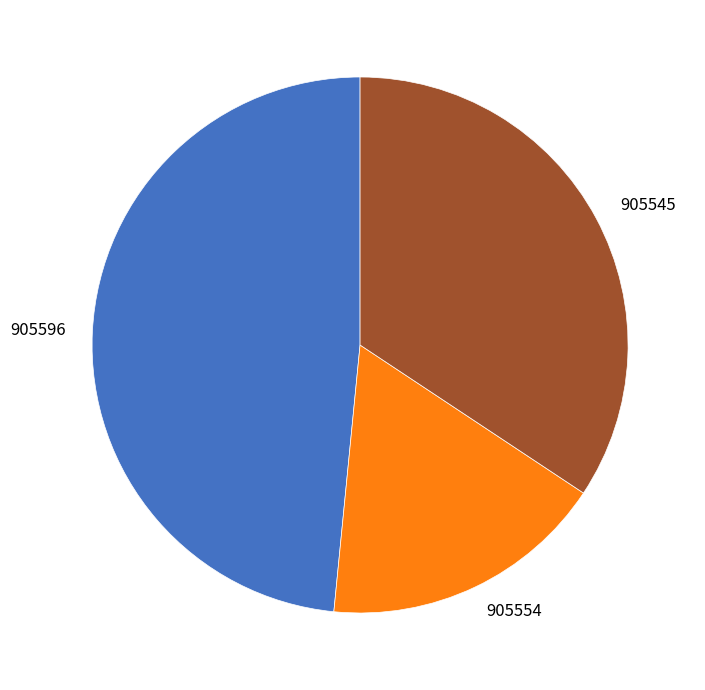

Count the number of slices in the pie.

3